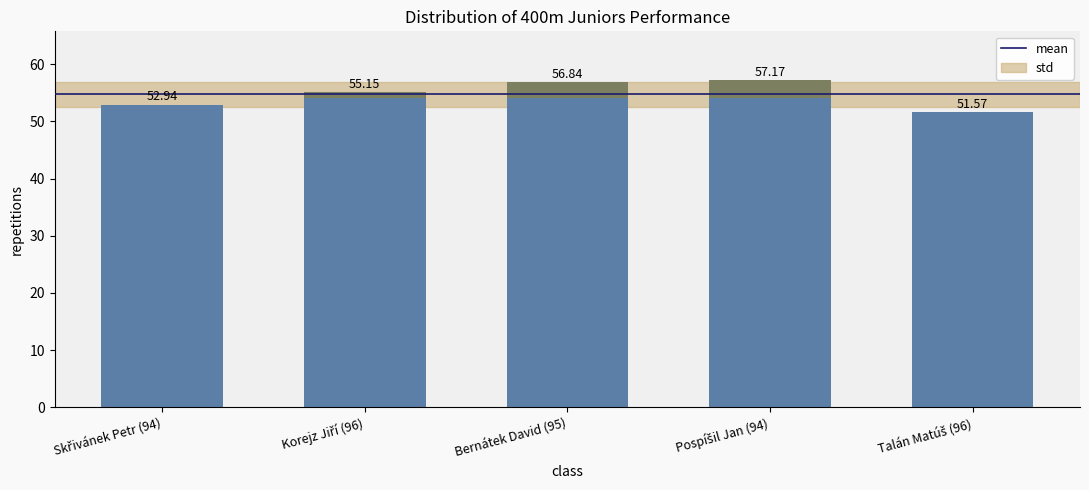

What is the difference between the maximum and minimum values?

5.6